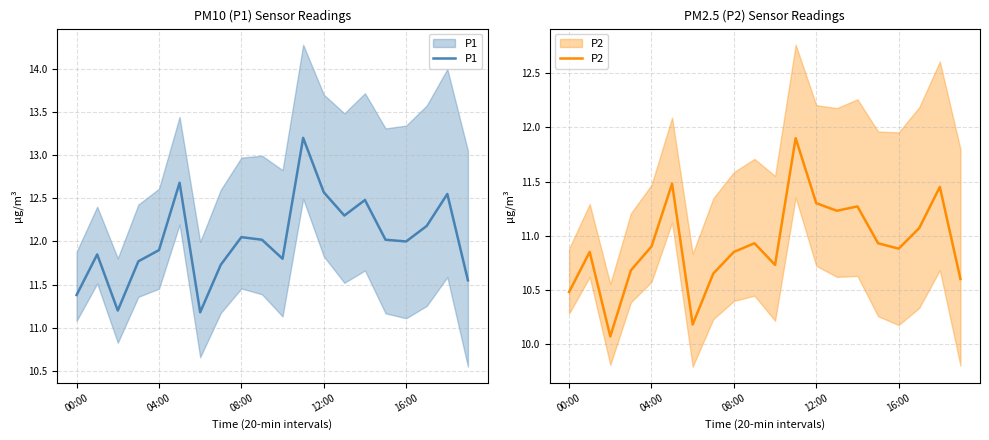

True or false: P1 and P2 intersect in this chart.

False